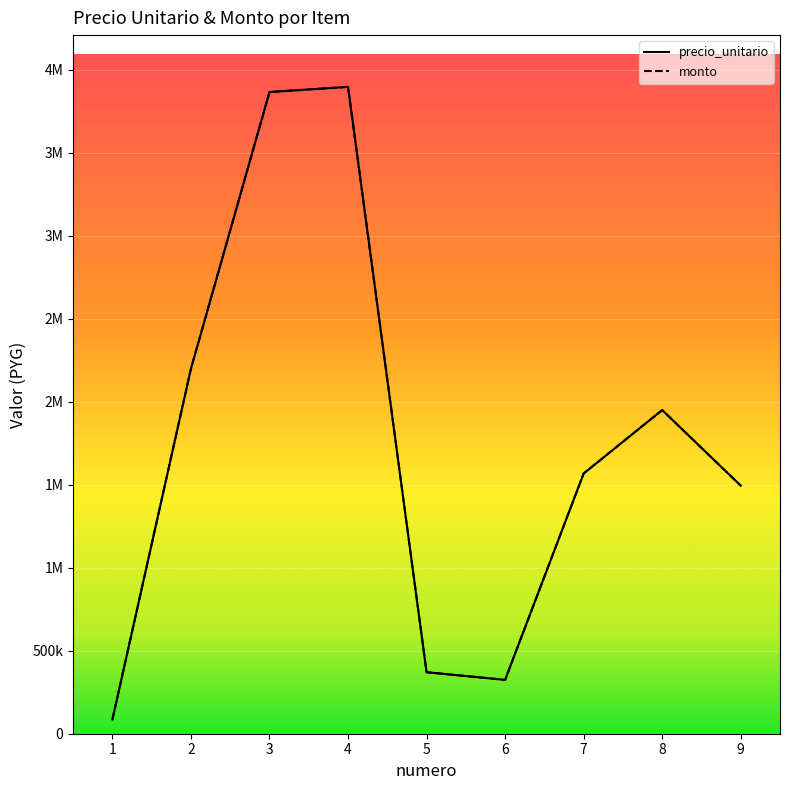

What is the sum of the precio_unitario values at 7 and 2?

3768301